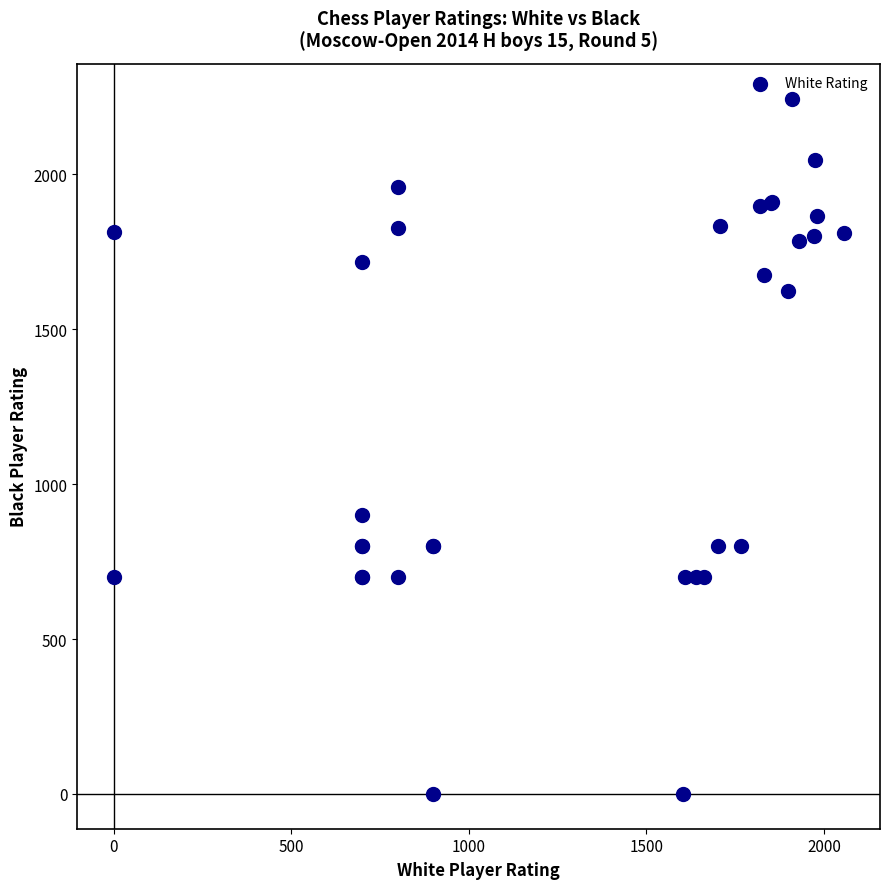

What Y value in the scatter plot is closest to 1122?

900